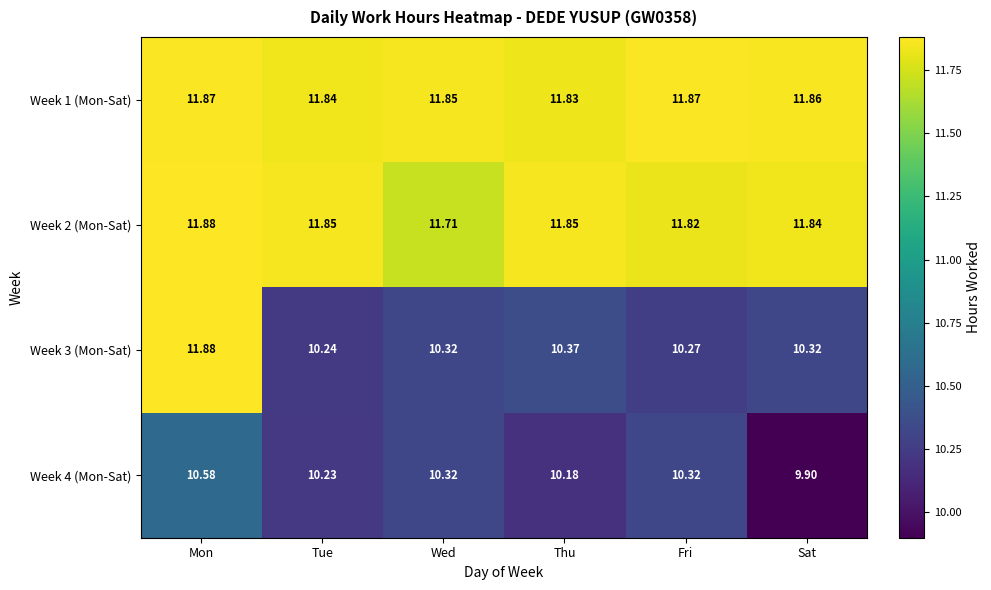

Rank the series at Thu from highest to lowest value.

Week 2 (Mon-Sat), Week 1 (Mon-Sat), Week 3 (Mon-Sat), Week 4 (Mon-Sat)